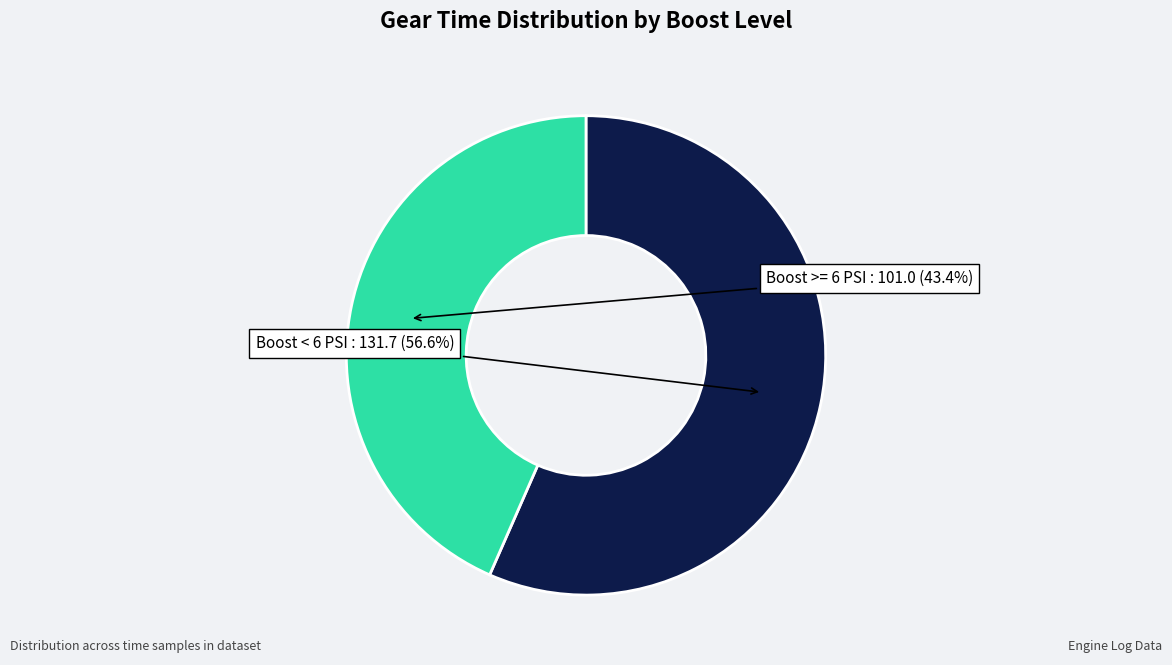

What percentage is NOT represented by Boost < 6 PSI?

43.4%